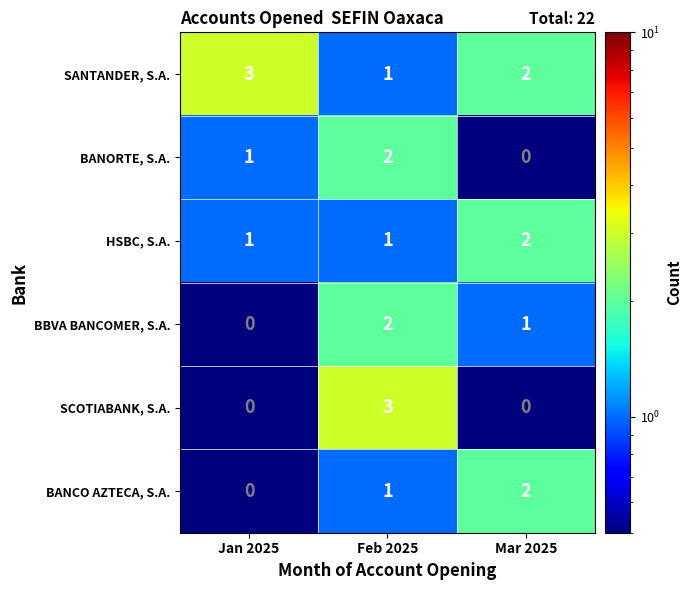

List the labels in order of BANORTE, S.A. value, smallest first.

Mar 2025, Jan 2025, Feb 2025